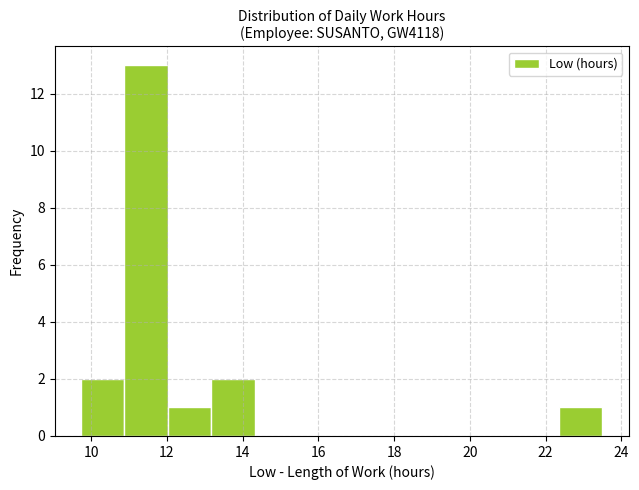

Reading left to right, list every bar in this chart as the range it spans on the x-axis followed by its height. Neither the bar edges nor the heights are printed on the chart, so give them approximately, as read against the axes.

9.8 to 10.8: 2
10.8 to 12.0: 13
12.0 to 13.2: 1
13.2 to 14.4: 2
14.4 to 15.4: 0
15.4 to 16.6: 0
16.6 to 17.8: 0
17.8 to 19.0: 0
19.0 to 20.0: 0
20.0 to 21.2: 0
21.2 to 22.4: 0
22.4 to 23.6: 1